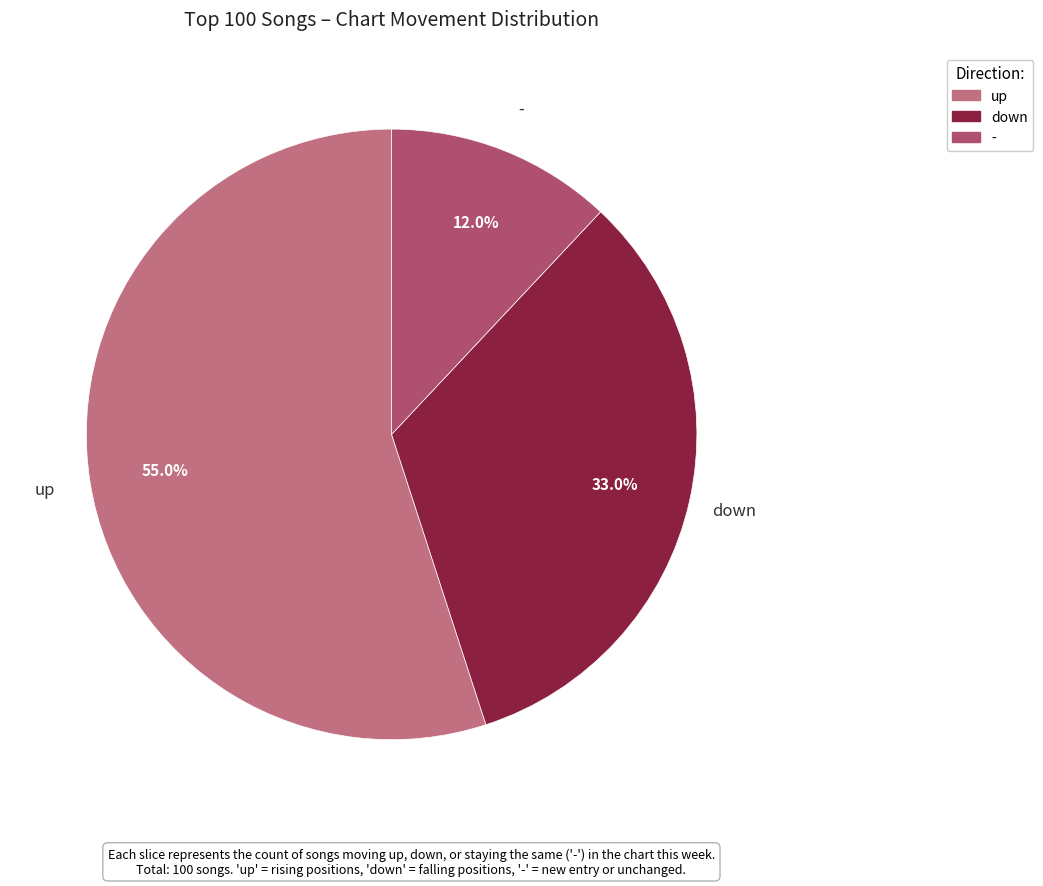

Between up and down, which is larger?

up